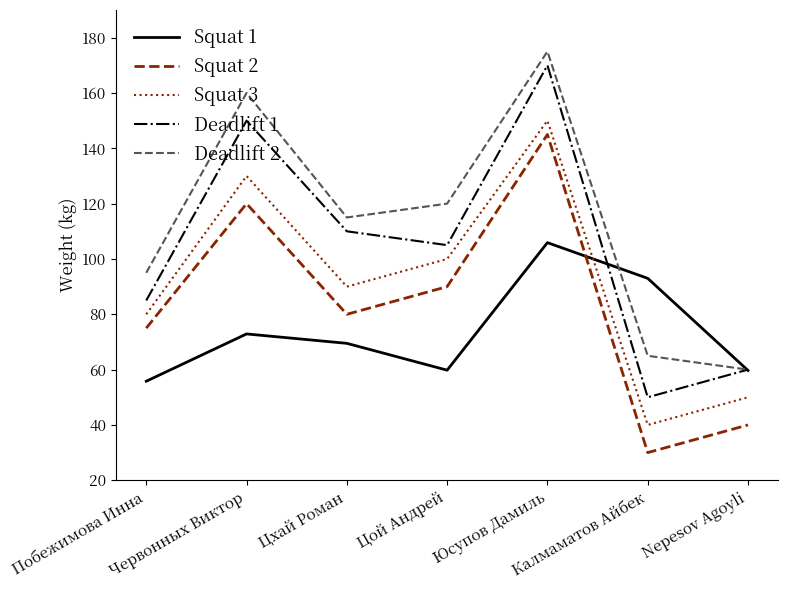

At which label does Squat 3 reach its minimum?

Калмаматов Айбек